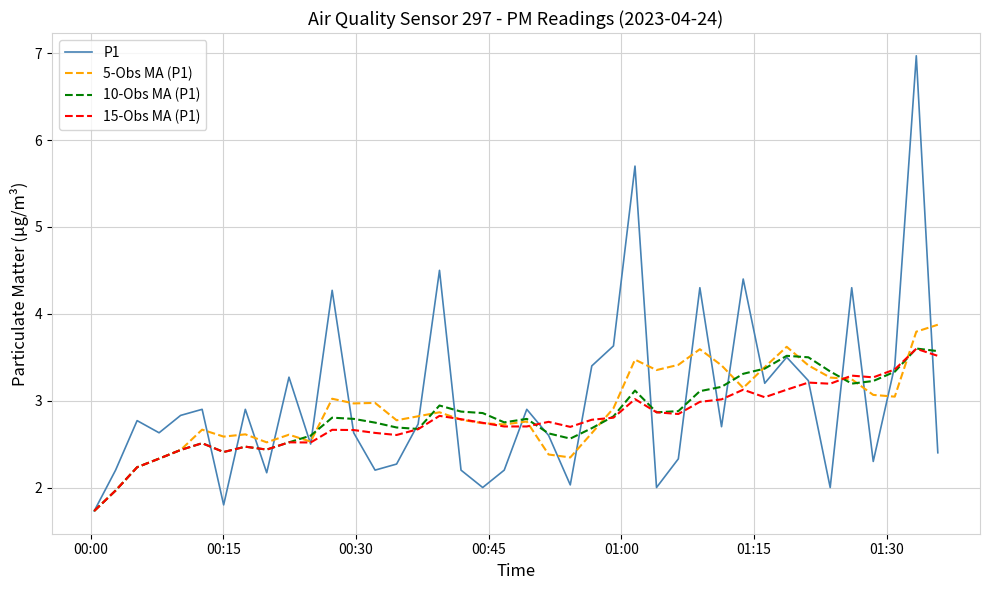

Which series has the largest range (max minus min)?

P1